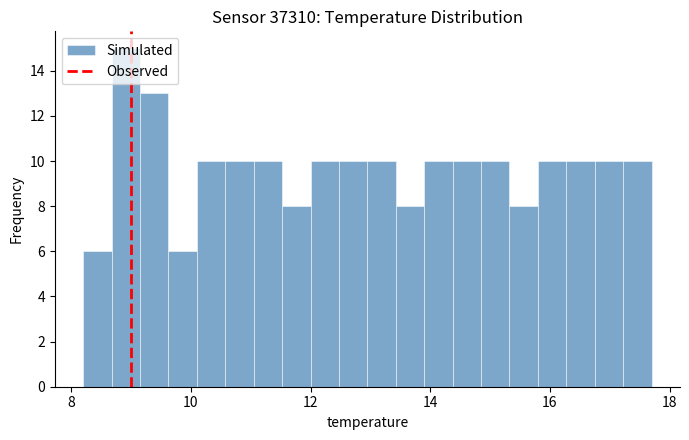

Around what value on the x-axis is the tallest bar? Give the approximate position of its centre, as read against the axis.

9.0